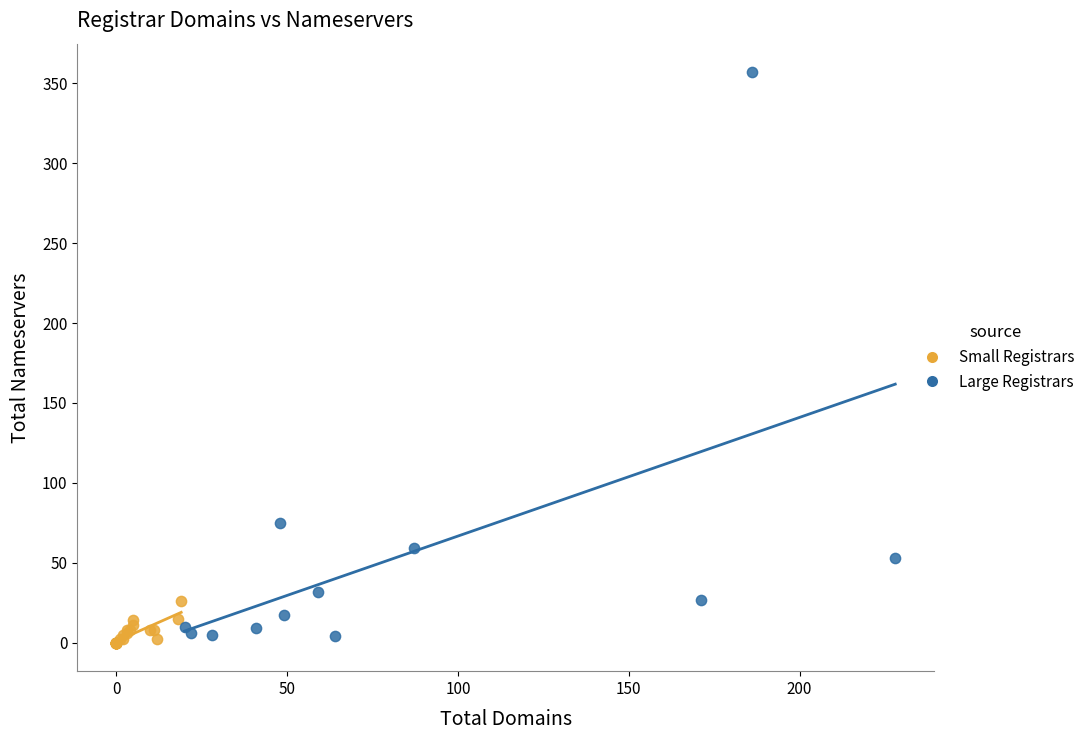

What are all the series names shown in the legend?

Small Registrars, Large Registrars